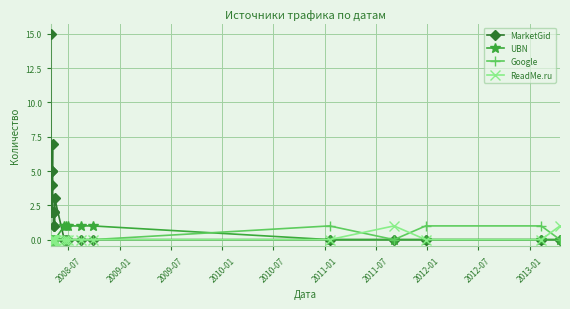

What is the value of the Google point at the 24th from the left?

1